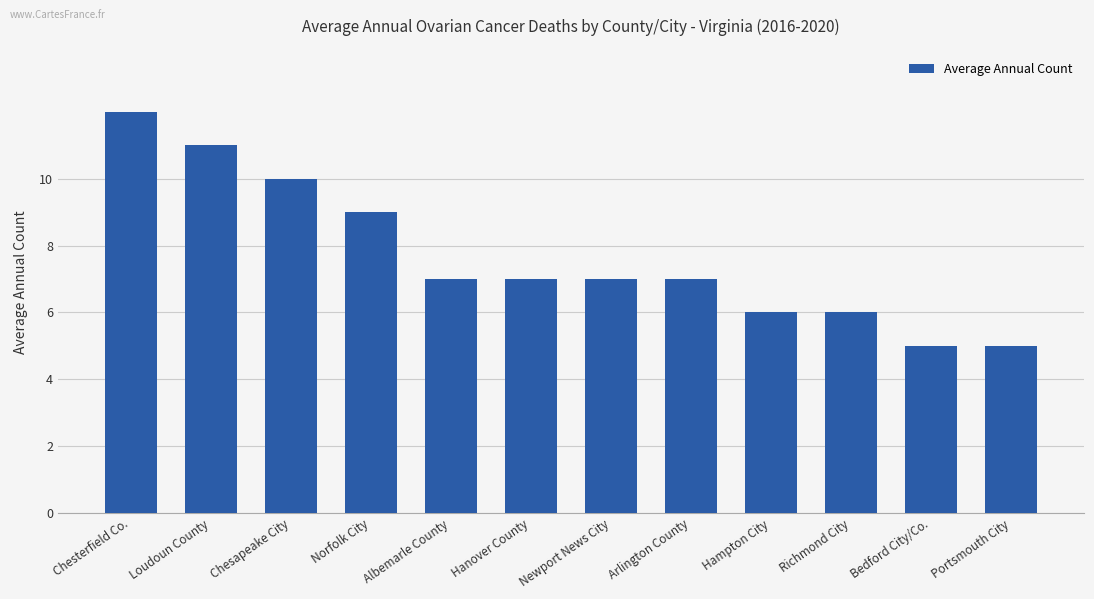

What is the label of the 3rd bar from the right?

Richmond City